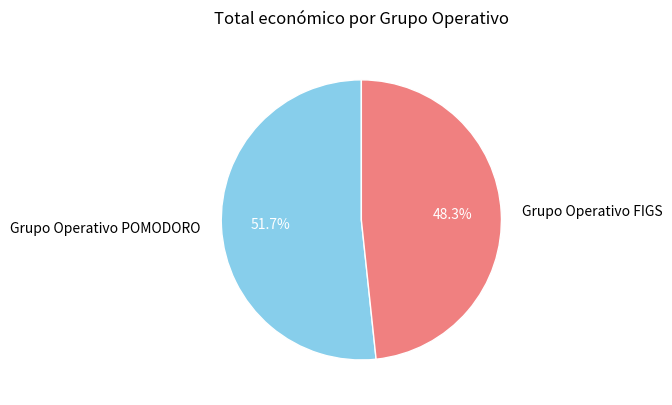

To the nearest percent, what percentage of the pie is Grupo Operativo FIGS?

48%